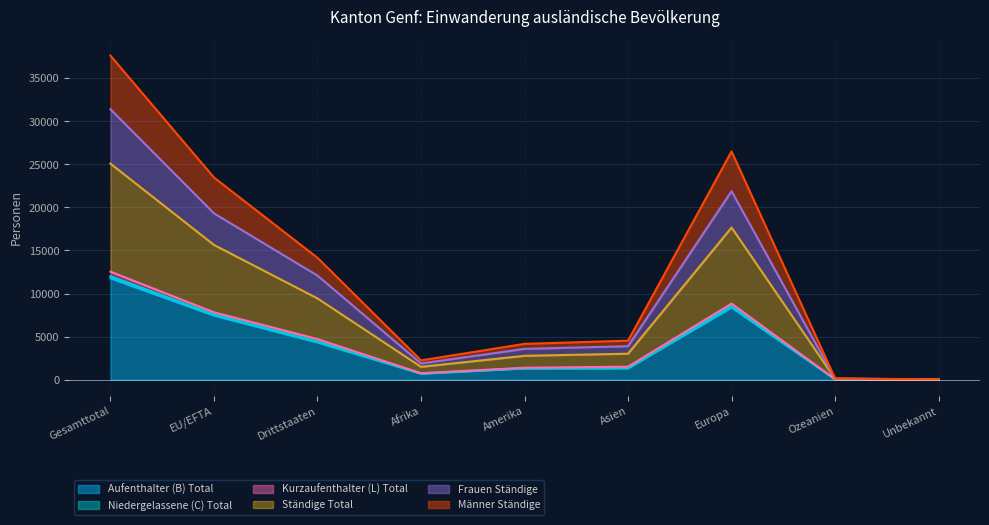

At how many categories does at least one series exceed 2198?

7